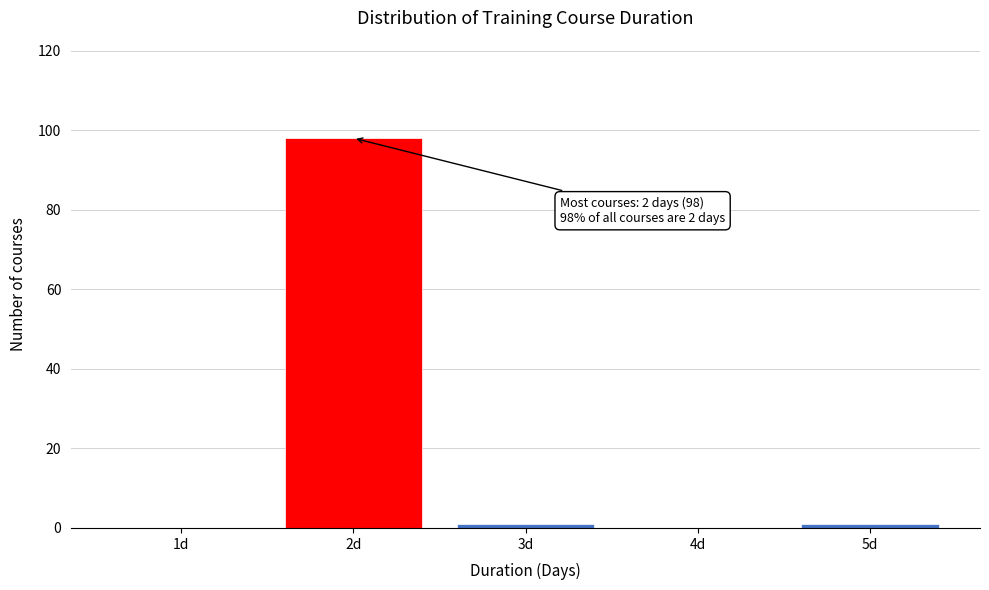

Reading left to right, extract all data points from this chart.

1d=0	2d=98	3d=1	4d=0	5d=1